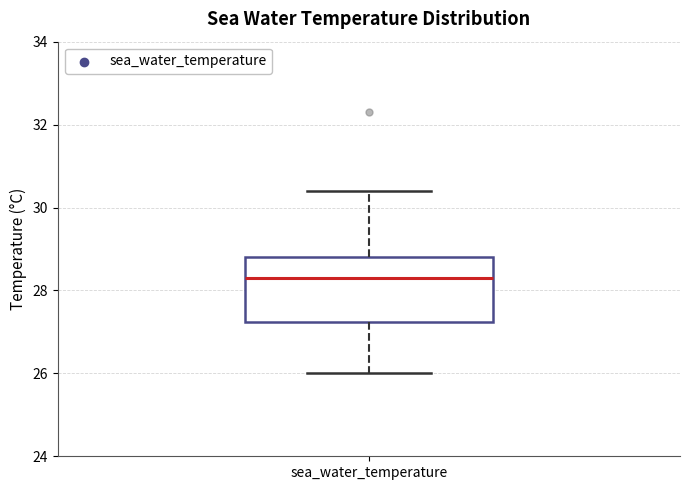

Where is the upper edge of the box for sea_water_temperature on the y-axis? The values are not printed on the chart, so give them approximately, as read against the axis.

28.8